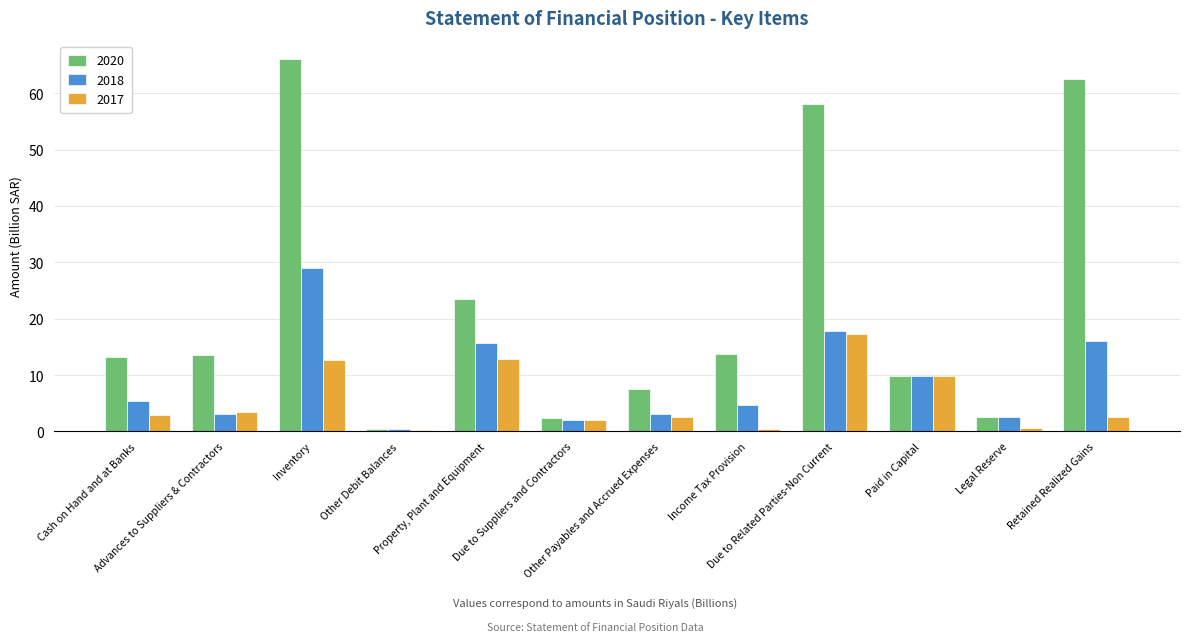

Which series has the largest total across all categories?

2020